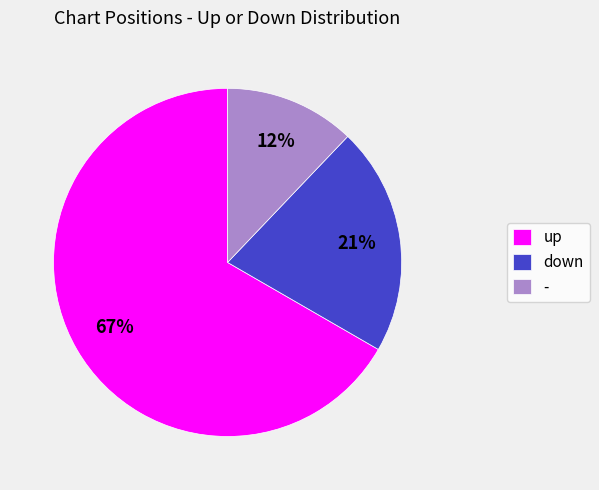

To the nearest percent, what percentage of the pie is up?

67%